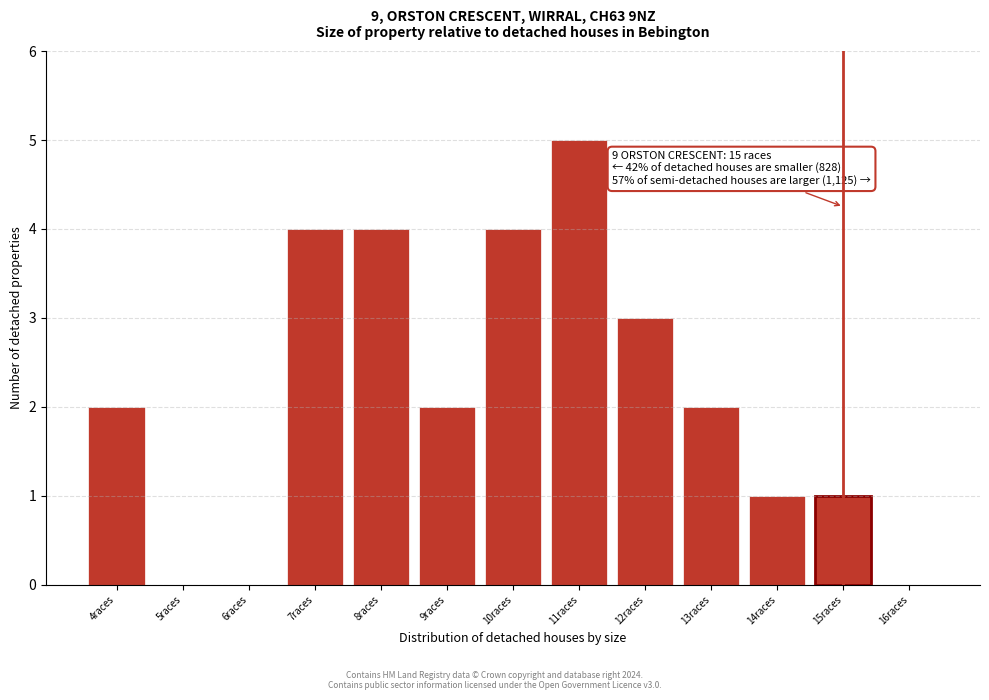

Which range on the x-axis has the tallest bar?

10.5 to 11.5